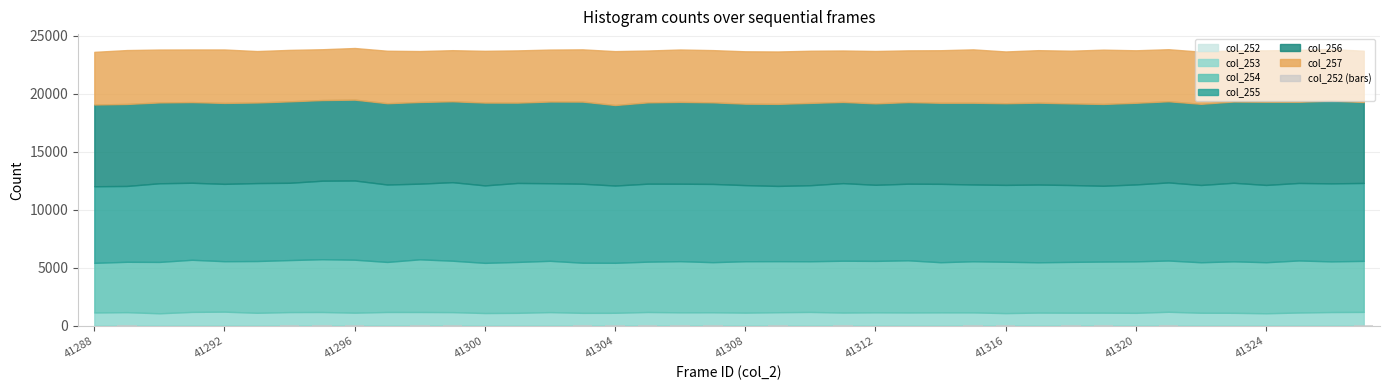

What is the sum of all values?

1501